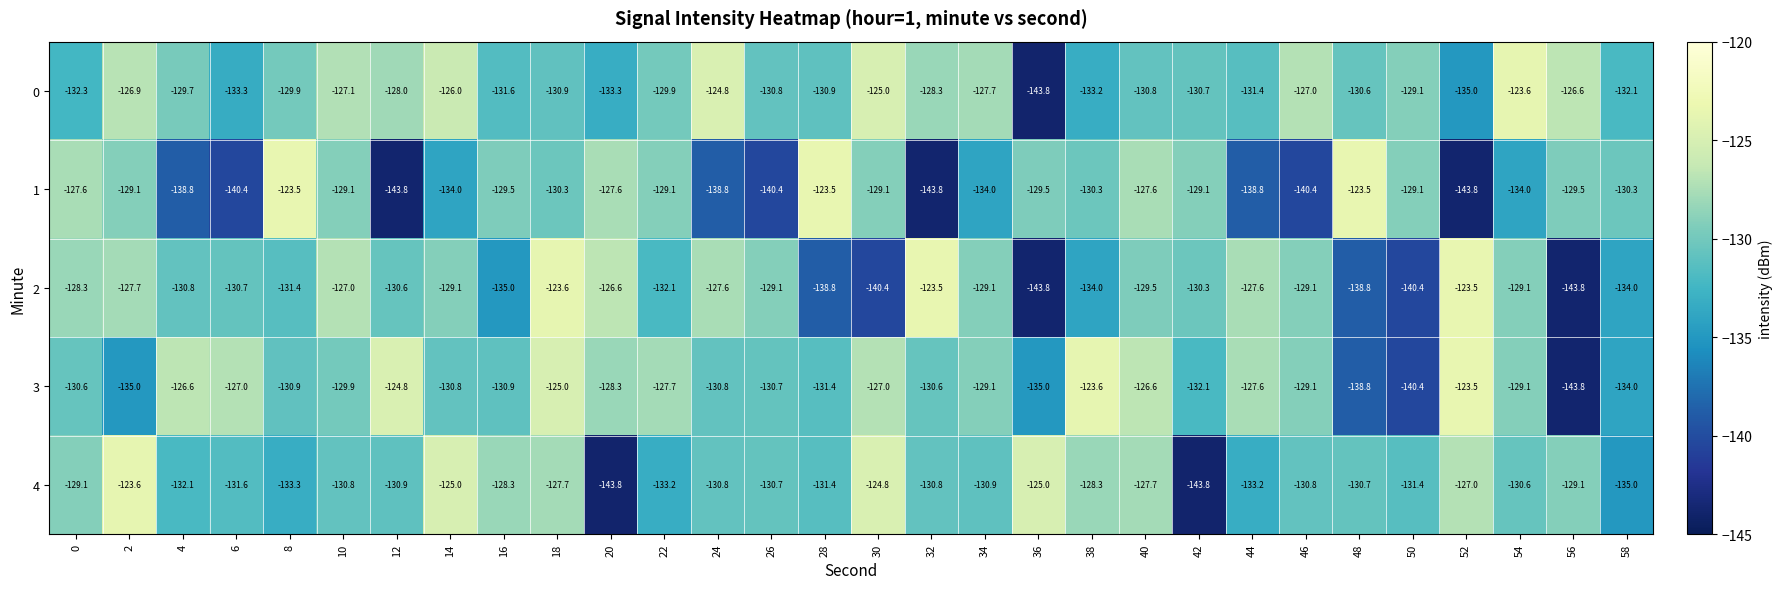

Which series changed the most between 28 and 36?

0